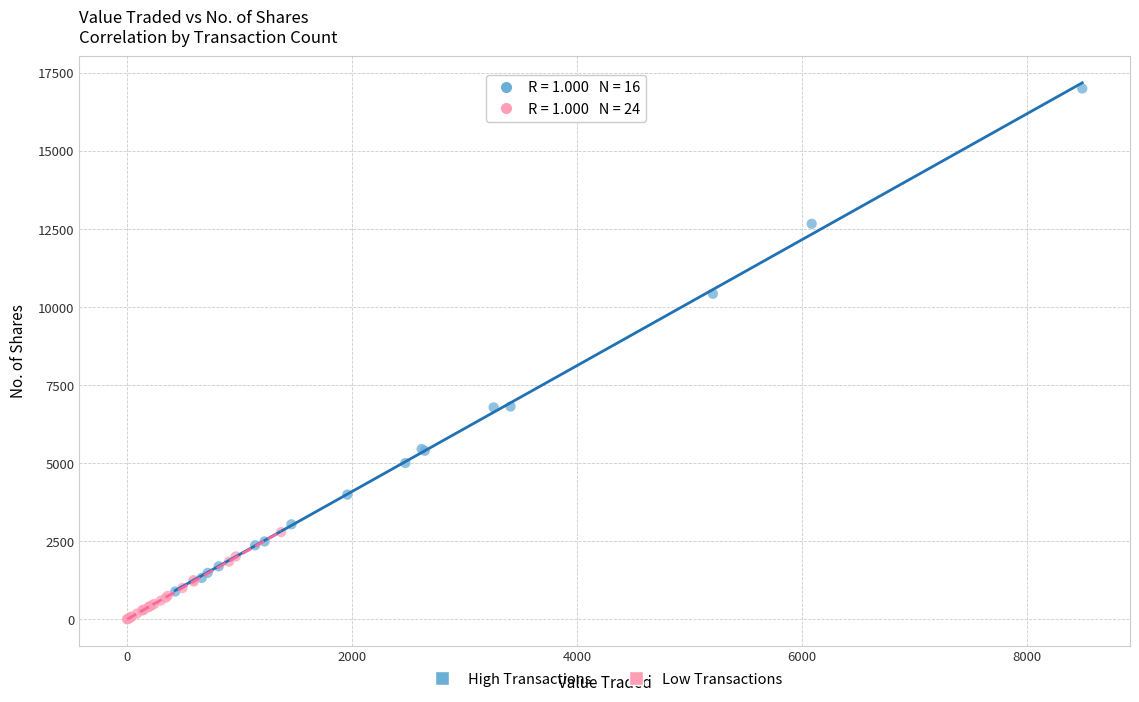

Which series has the widest spread of Y values?

High Transactions